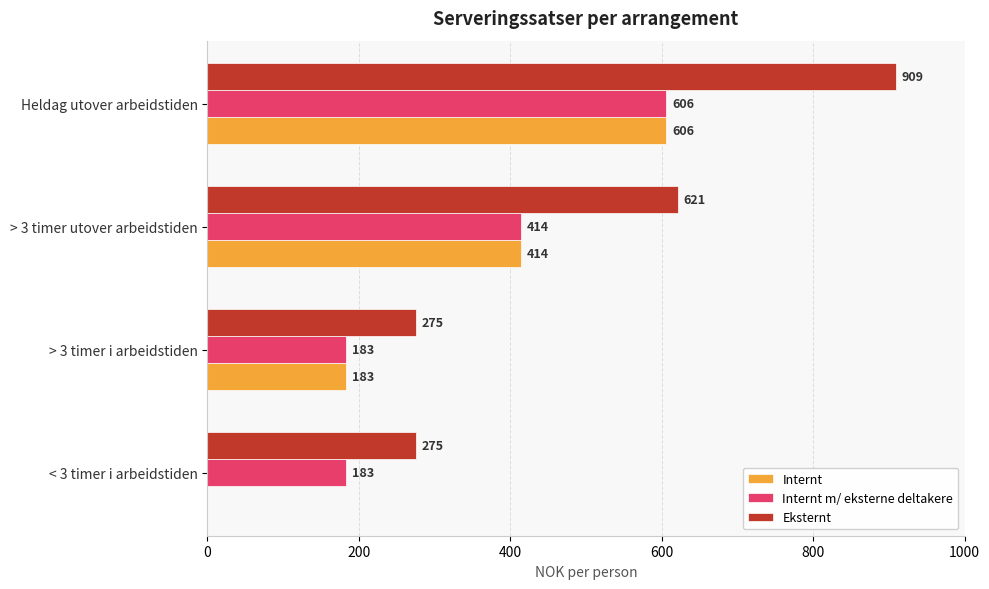

At which category is the sum across all series the highest?

Heldag utover arbeidstiden